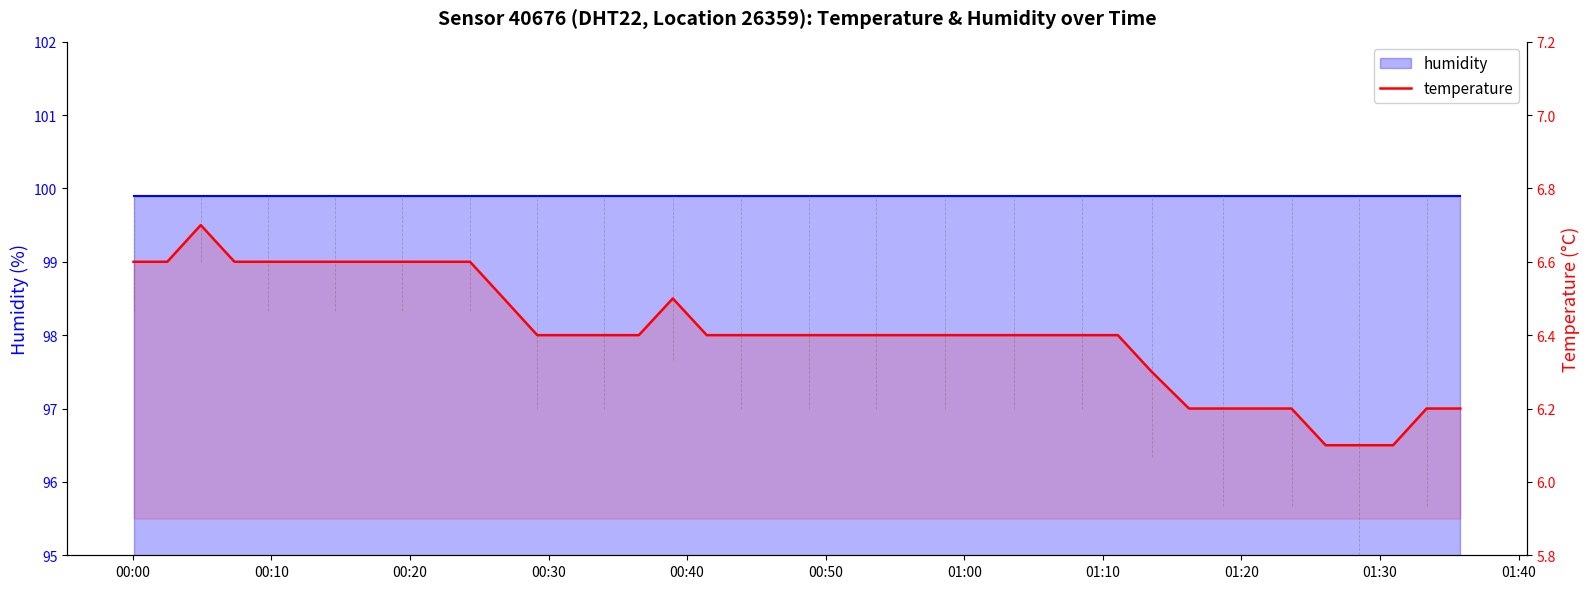

The temperature series shows 3.1 at 24. True or false?

False